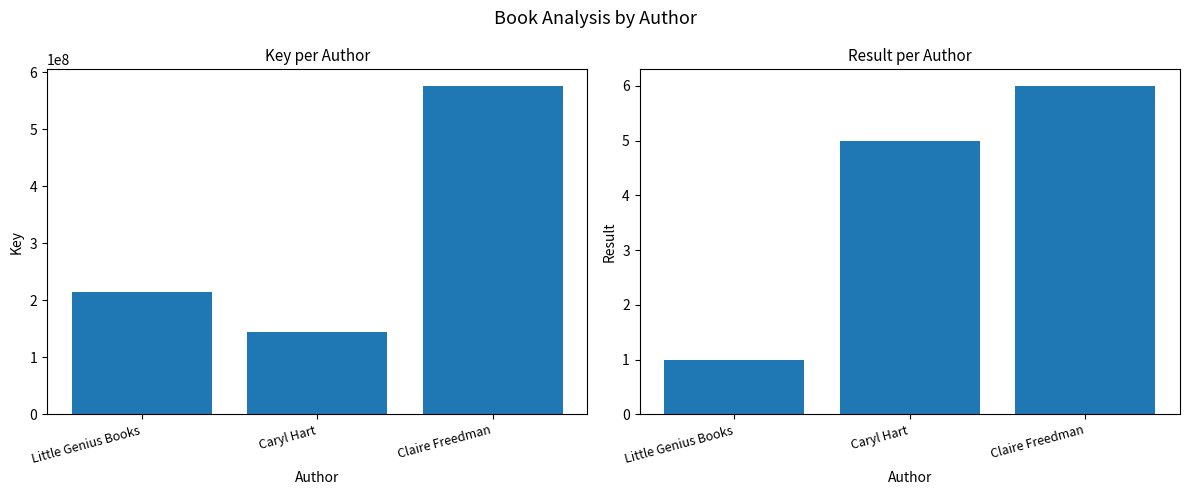

Count the Key values in the range 143774505 to 576584167.

3